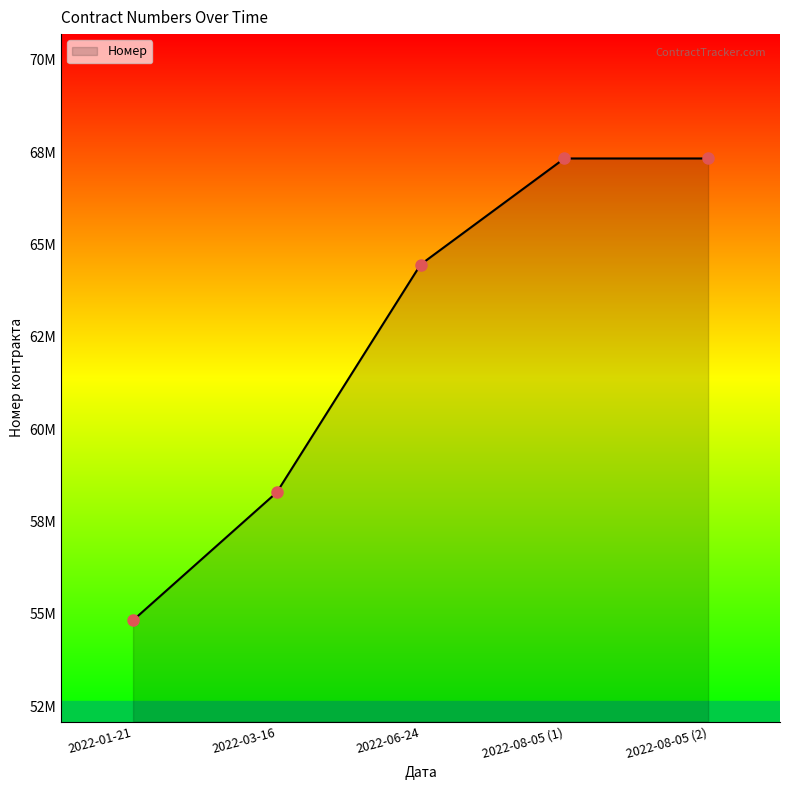

What is the greatest value displayed?

67330740